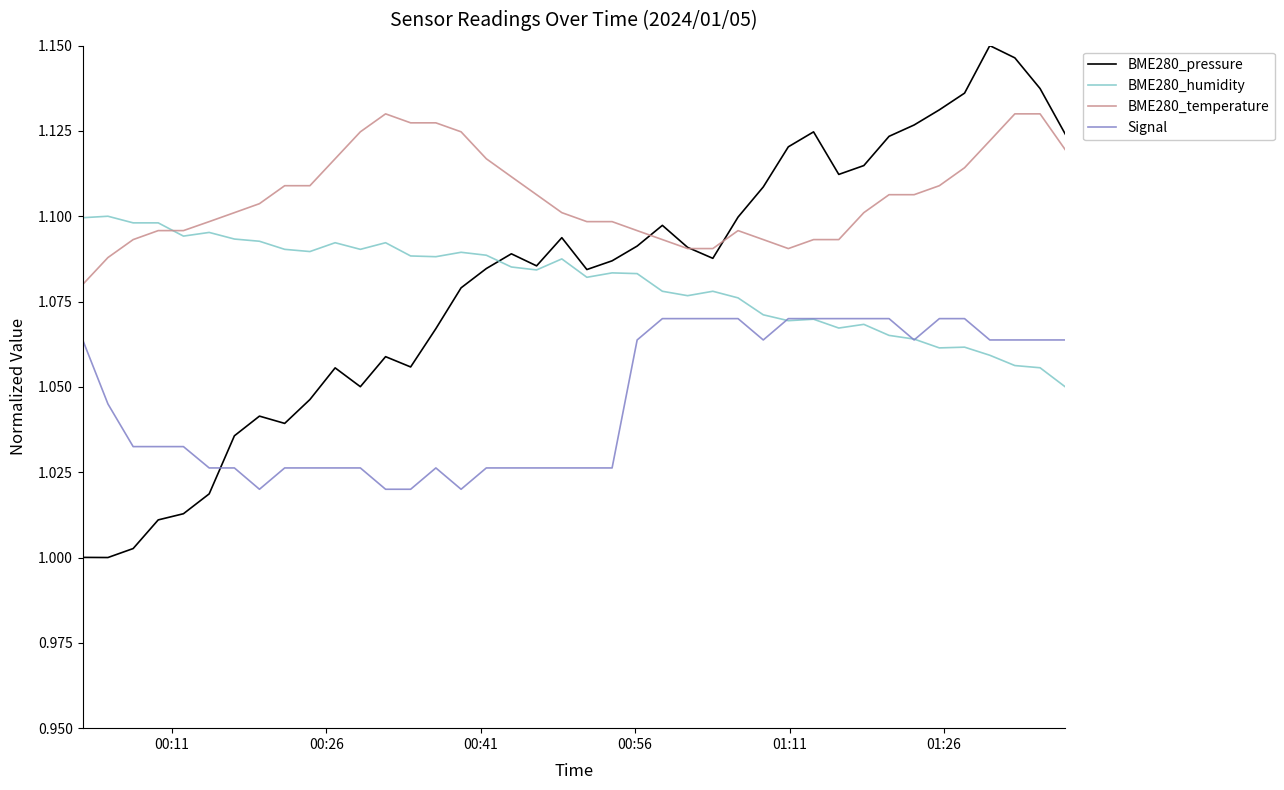

True or false: BME280_humidity has more than 0 points higher than both neighbors.

True